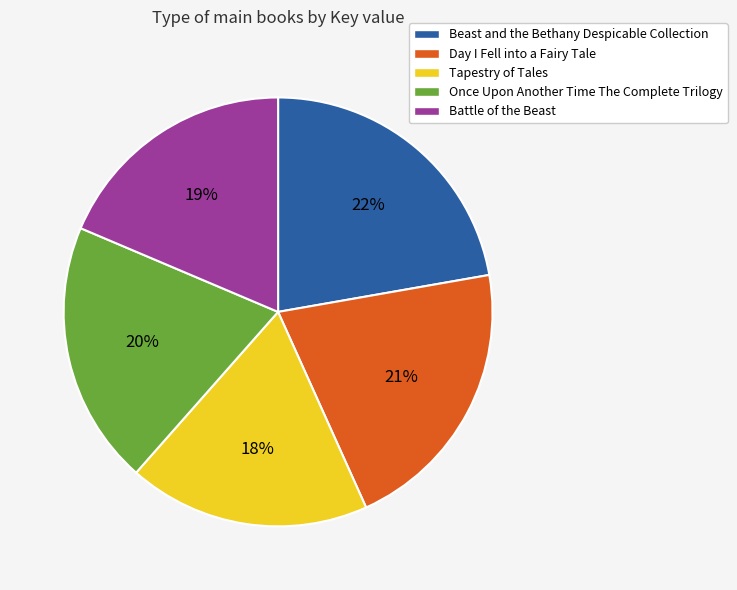

What percentage is the Day I Fell into a Fairy Tale slice, to the nearest percent?

21%